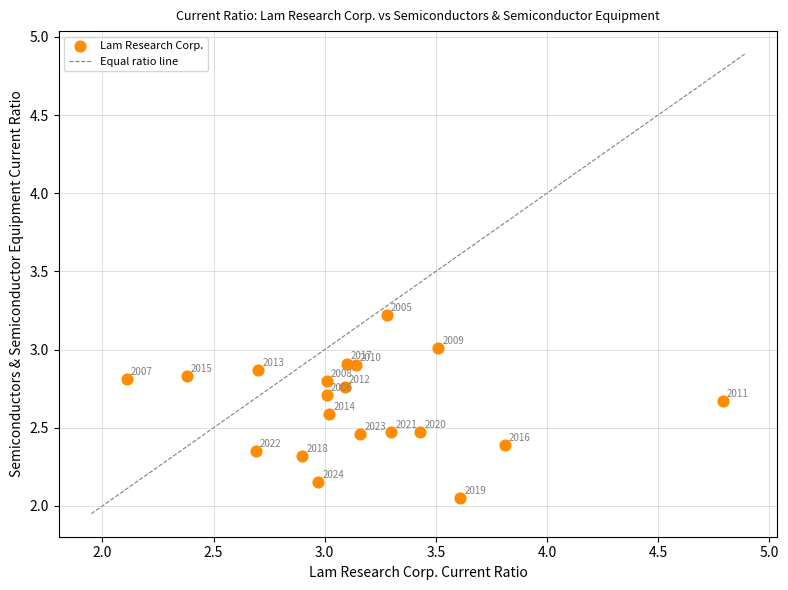

What is the range of Y values (max minus min)?

1.2